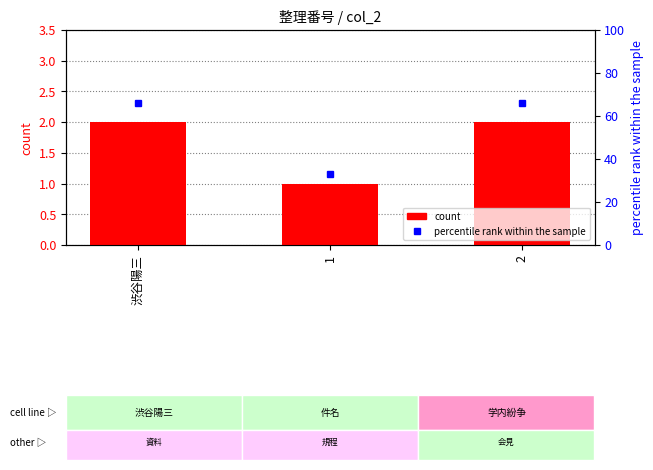

The percentile rank within the sample series shows 66 at 渋谷陽三. True or false?

True